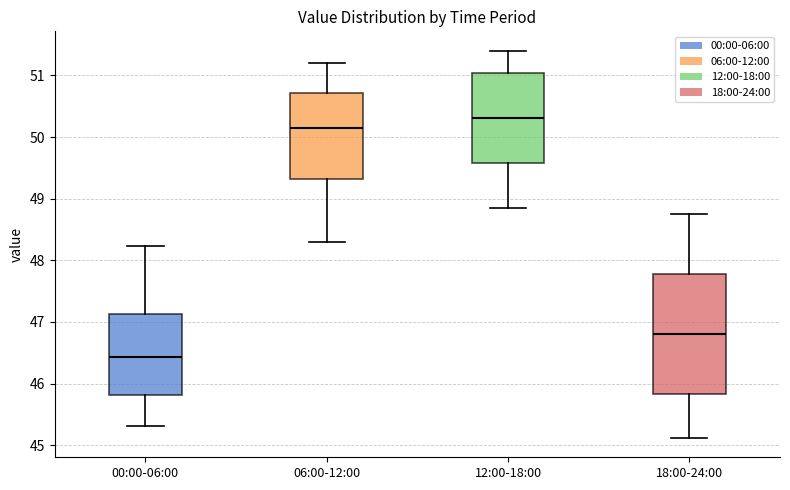

Reading left to right, transcribe this box plot: for each box, give where its median line is, the range the box spans, and where its two whiskers end, as read against the y-axis. The values are not printed on the chart, so give them approximately, as read against the axis.

00:00-06:00: median 46.4, box 45.8 to 47.1, whiskers 45.3 to 48.2
06:00-12:00: median 50.1, box 49.3 to 50.7, whiskers 48.3 to 51.2
12:00-18:00: median 50.3, box 49.6 to 51.0, whiskers 48.9 to 51.4
18:00-24:00: median 46.8, box 45.8 to 47.8, whiskers 45.1 to 48.8